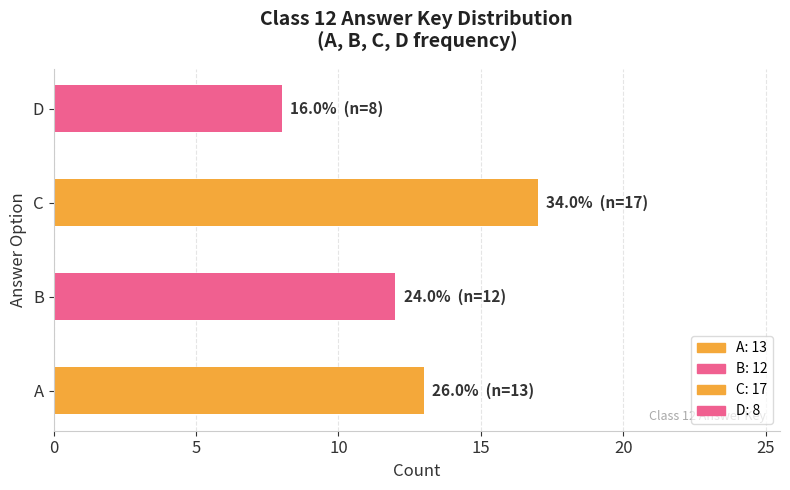

Reading top to bottom, what are all the values shown in this chart?

D=8	C=17	B=12	A=13